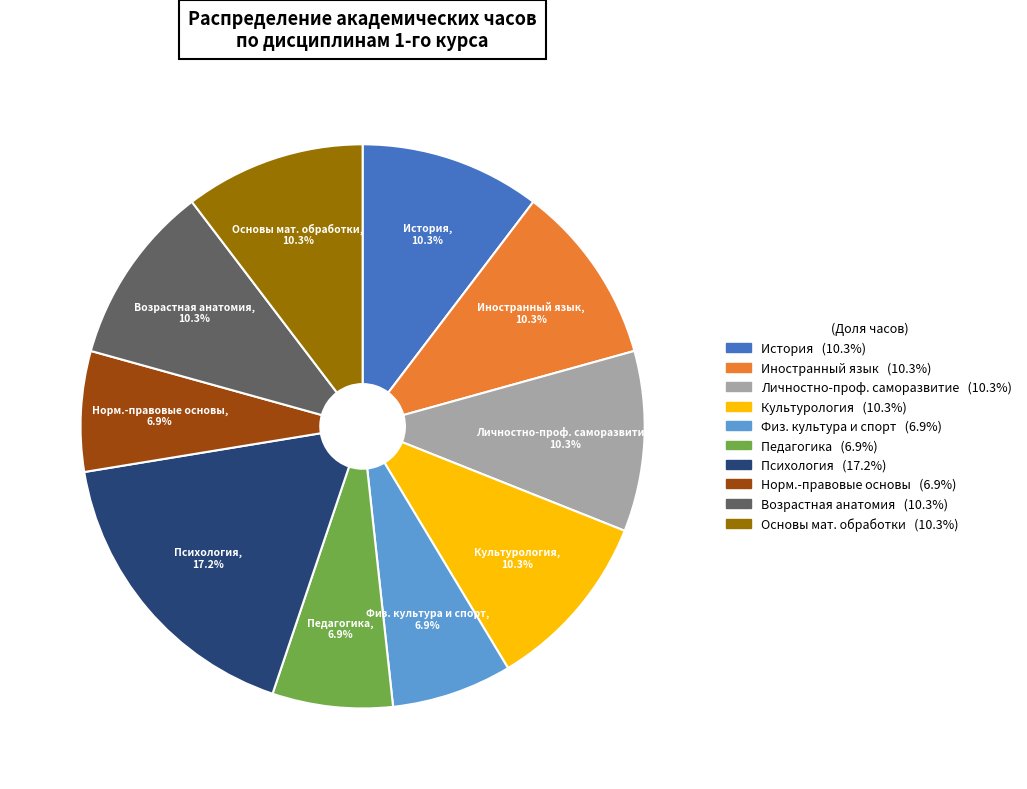

Is there a majority slice in this chart?

No